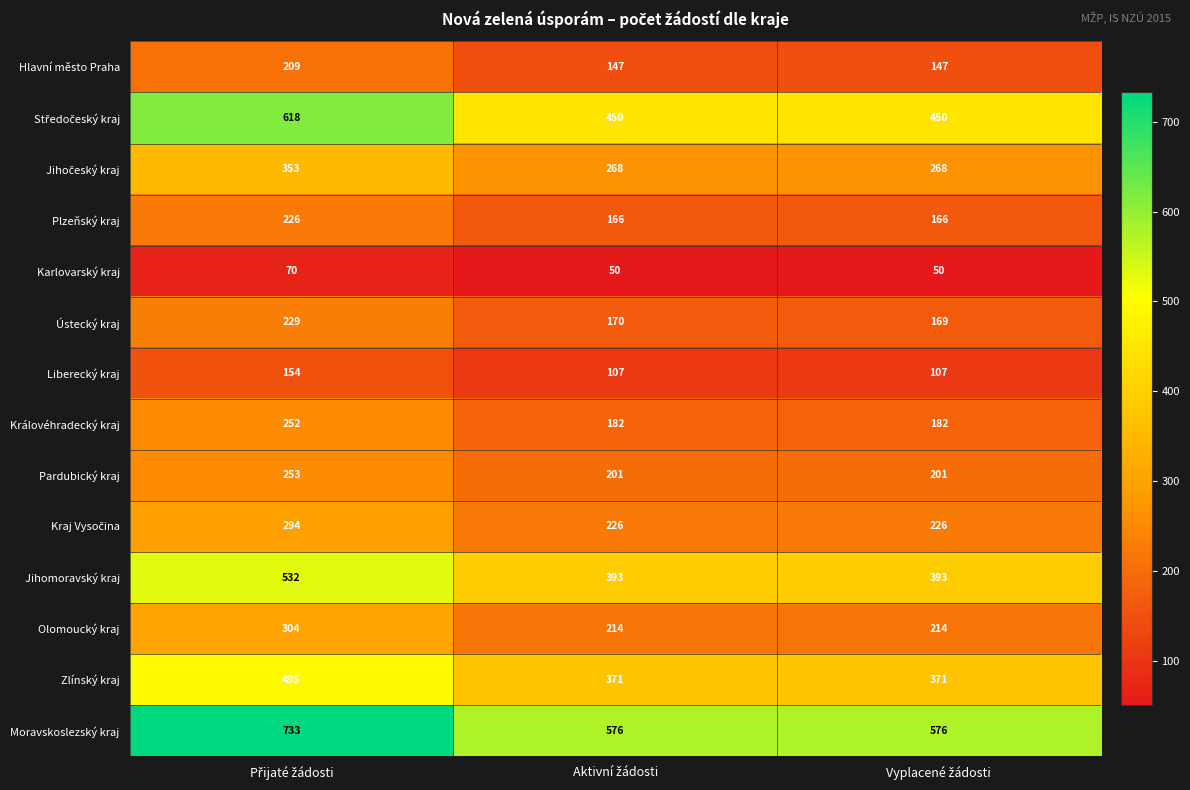

What is the smallest value displayed?

50